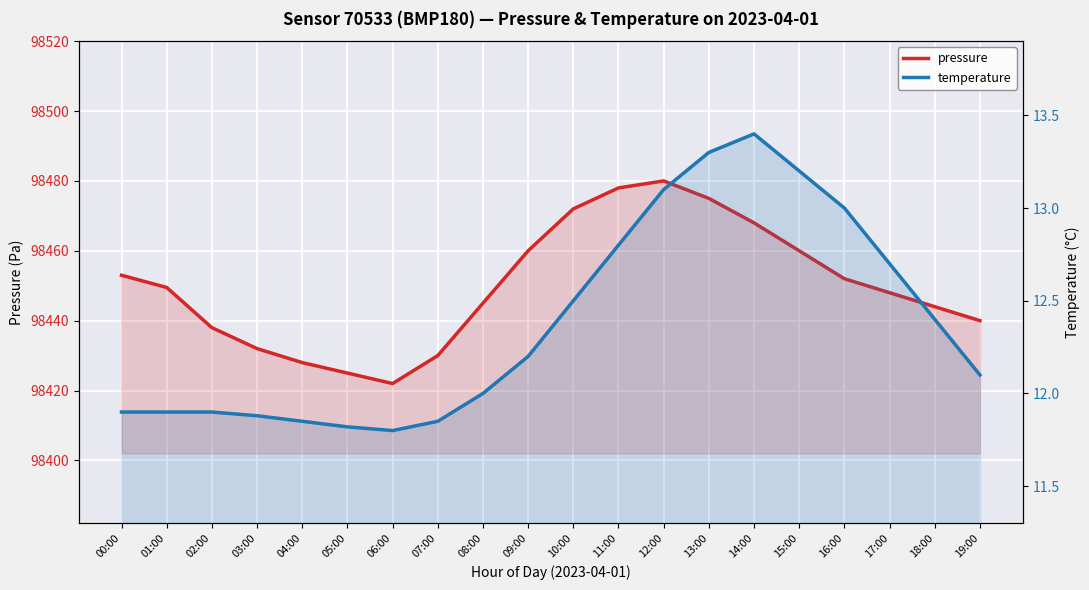

Is it true that temperature equals 2.8 at 00:00?

False